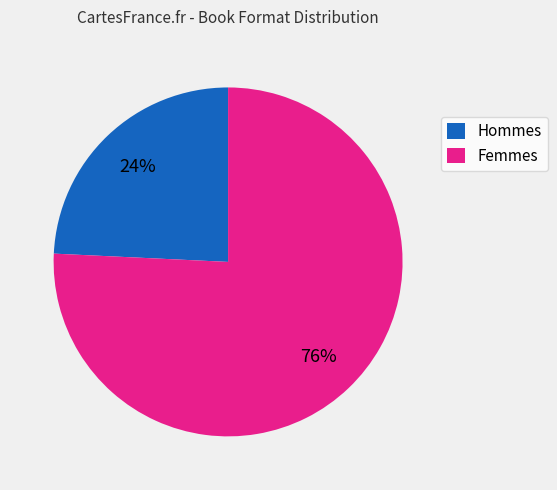

Rank the categories by value from highest to lowest.

Femmes, Hommes